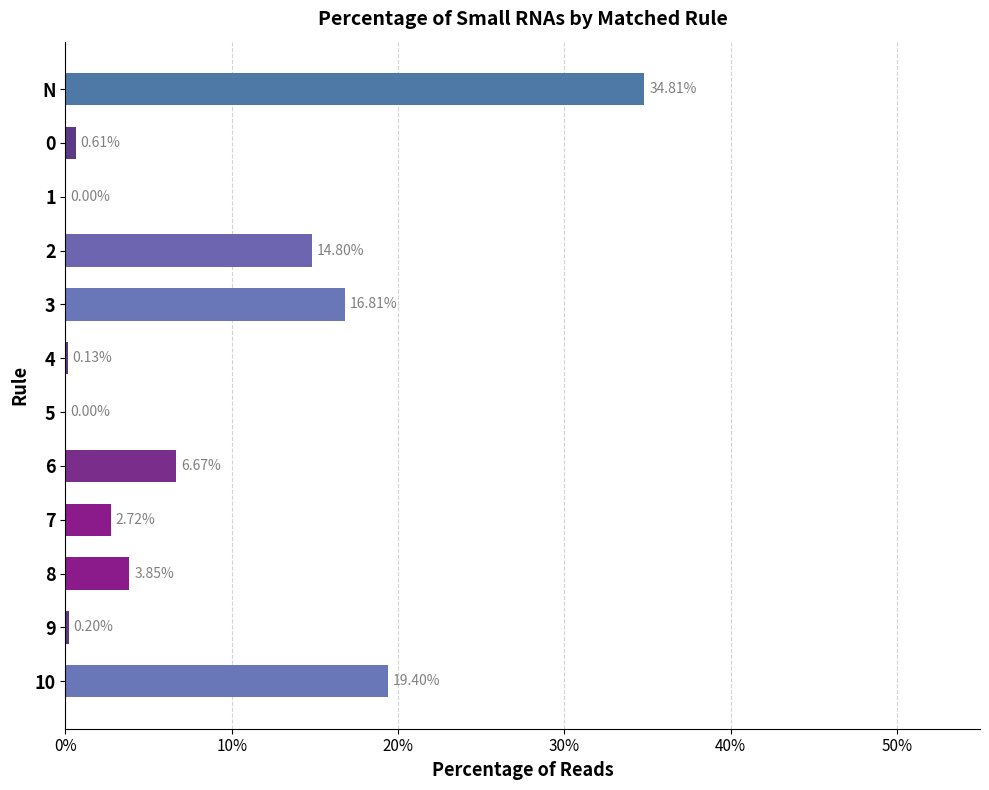

What is the sum of all values?

100.0